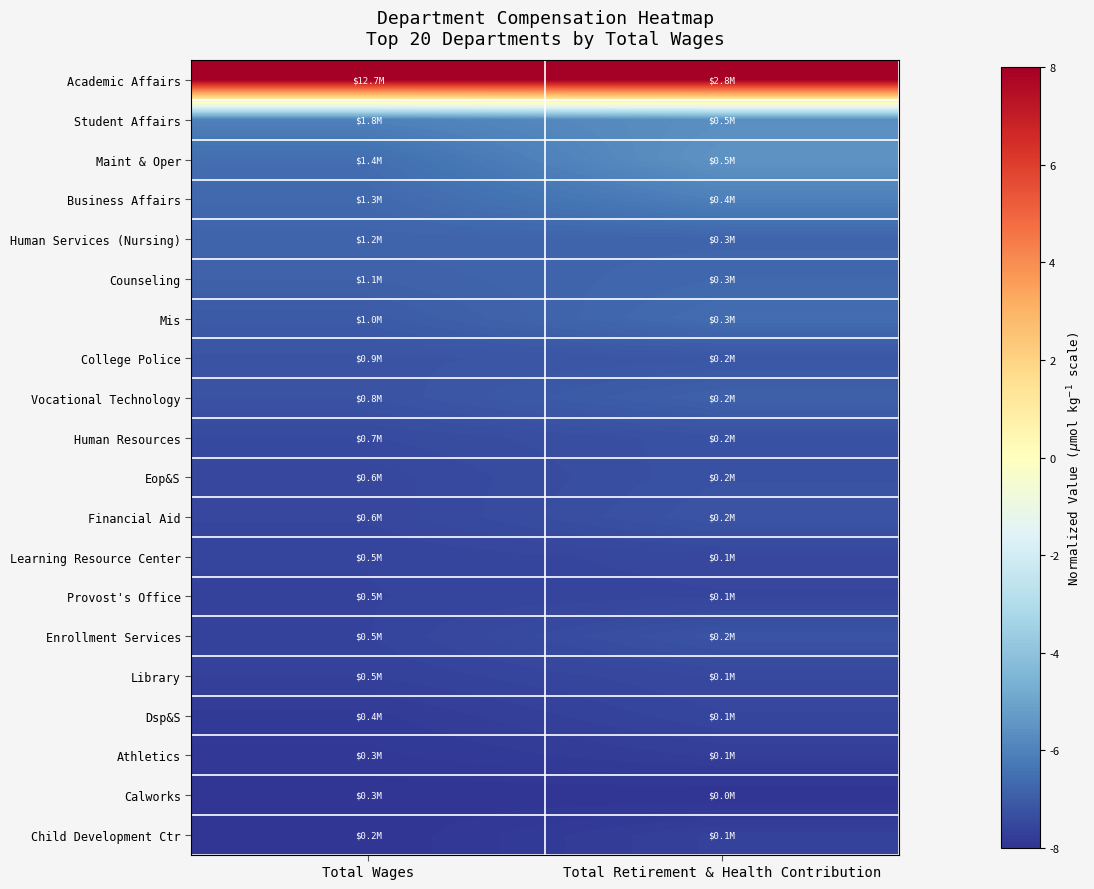

Reading left to right, transcribe all the data shown in this chart.

Academic Affairs: Total Wages=8.0	Total Retirement & Health Contribution=8.0
Student Affairs: Total Wages=-6.0	Total Retirement & Health Contribution=-5.6
Maint & Oper: Total Wages=-6.5	Total Retirement & Health Contribution=-5.5
Business Affairs: Total Wages=-6.7	Total Retirement & Health Contribution=-6.0
Human Services (Nursing): Total Wages=-6.8	Total Retirement & Health Contribution=-6.8
Counseling: Total Wages=-6.9	Total Retirement & Health Contribution=-6.7
Mis: Total Wages=-7.0	Total Retirement & Health Contribution=-6.6
College Police: Total Wages=-7.2	Total Retirement & Health Contribution=-7.1
Vocational Technology: Total Wages=-7.2	Total Retirement & Health Contribution=-6.9
Human Resources: Total Wages=-7.4	Total Retirement & Health Contribution=-7.3
Eop&S: Total Wages=-7.5	Total Retirement & Health Contribution=-7.3
Financial Aid: Total Wages=-7.6	Total Retirement & Health Contribution=-7.2
Learning Resource Center: Total Wages=-7.6	Total Retirement & Health Contribution=-7.5
Provost's Office: Total Wages=-7.6	Total Retirement & Health Contribution=-7.6
Enrollment Services: Total Wages=-7.6	Total Retirement & Health Contribution=-7.2
Library: Total Wages=-7.7	Total Retirement & Health Contribution=-7.5
Dsp&S: Total Wages=-7.8	Total Retirement & Health Contribution=-7.6
Athletics: Total Wages=-7.9	Total Retirement & Health Contribution=-7.7
Calworks: Total Wages=-8.0	Total Retirement & Health Contribution=-8.0
Child Development Ctr: Total Wages=-8.0	Total Retirement & Health Contribution=-7.7